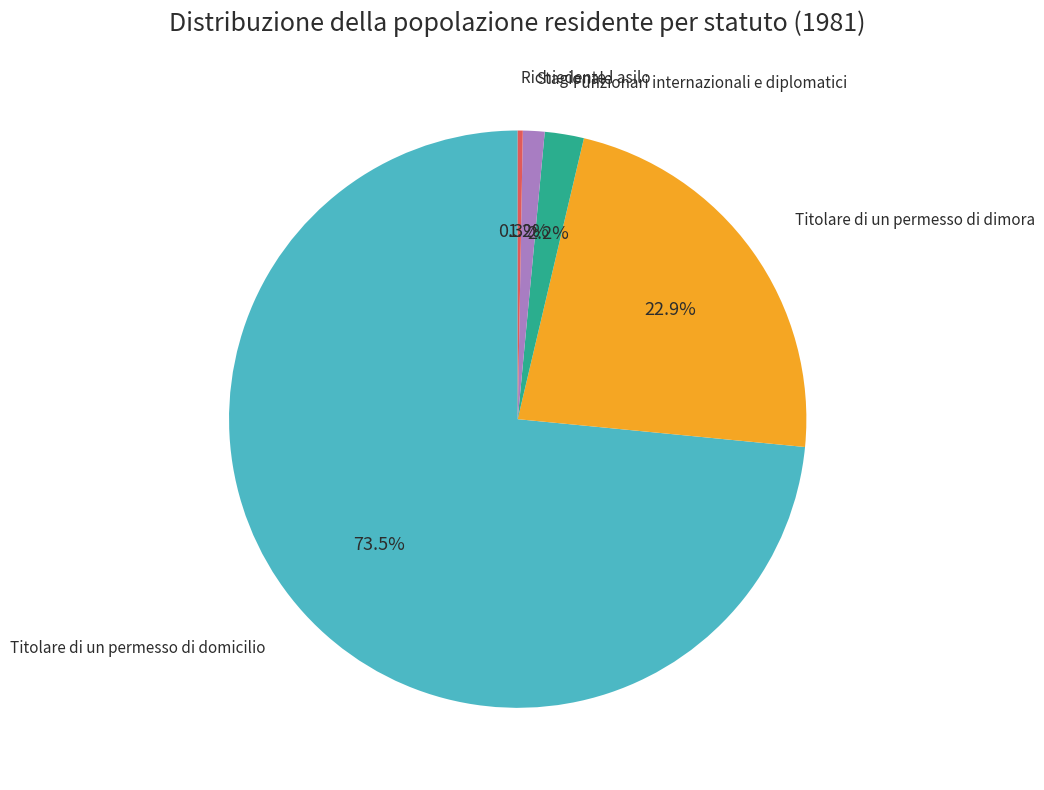

Is there any slice that represents more than half of the pie?

Yes